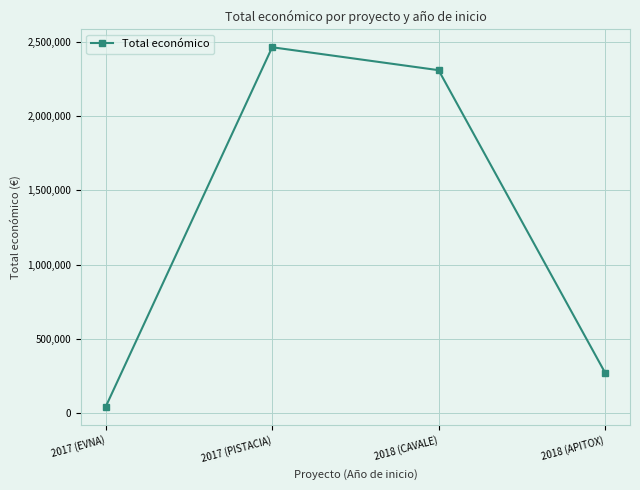

How many series are shown in this chart?

1